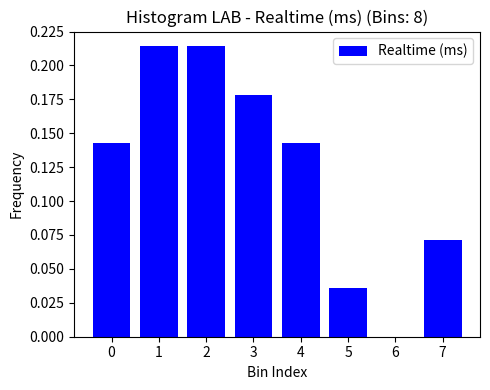

The chart shows a value of 0.0 at 5. True or false?

True